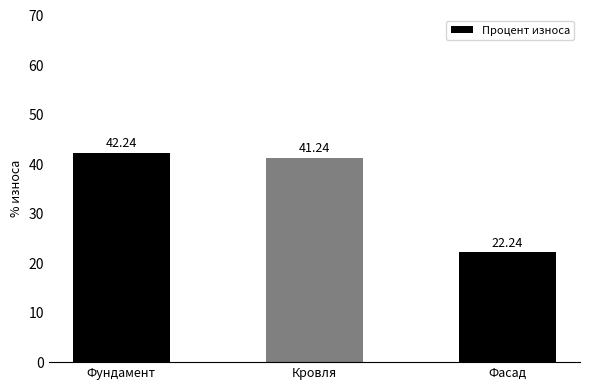

Between Кровля and Фундамент, which is larger?

Фундамент